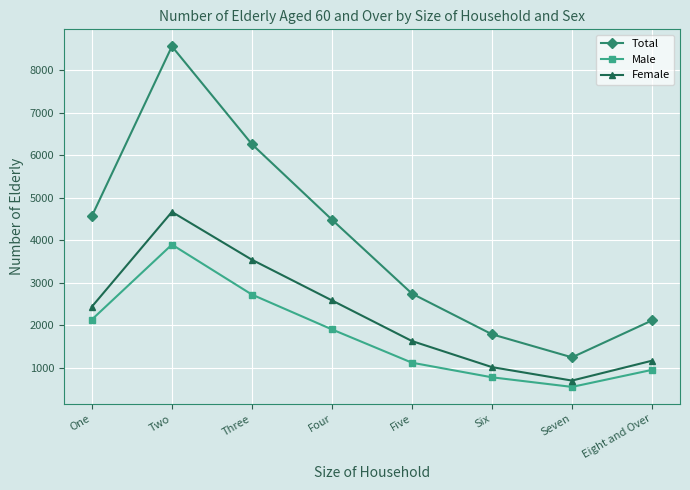

At how many categories does at least one series exceed 649?

8